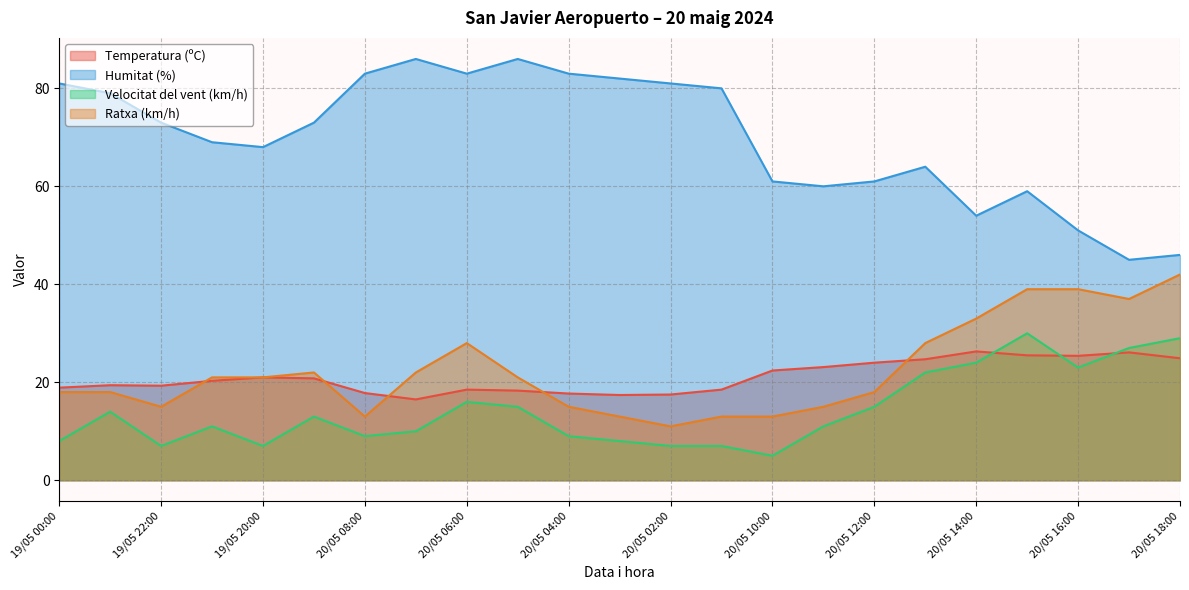

What is the label of the 19th point from the right?

19/05 20:00